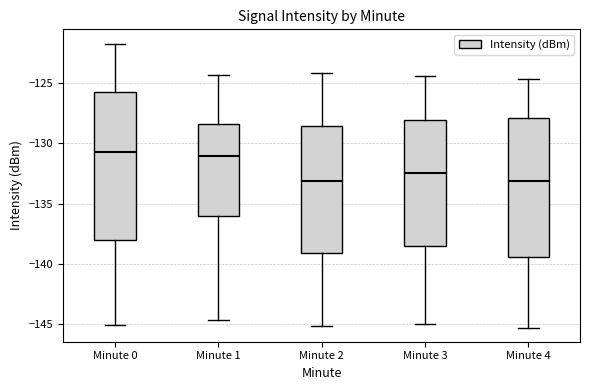

Where does the median line of the box for Minute 2 sit on the y-axis? The values are not printed on the chart, so give them approximately, as read against the axis.

-133.0